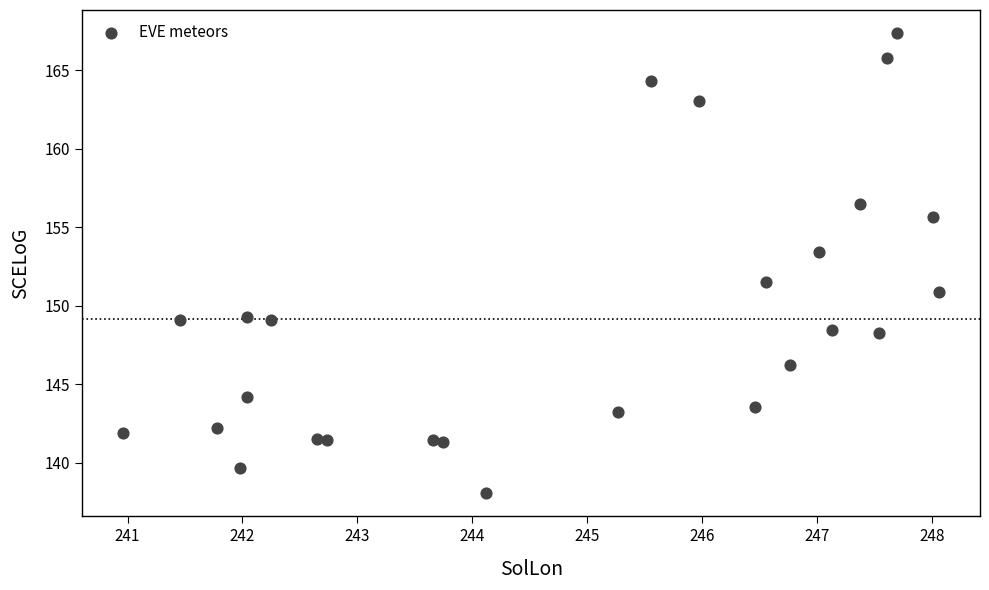

What Y value in the scatter plot is closest to 152?

151.6